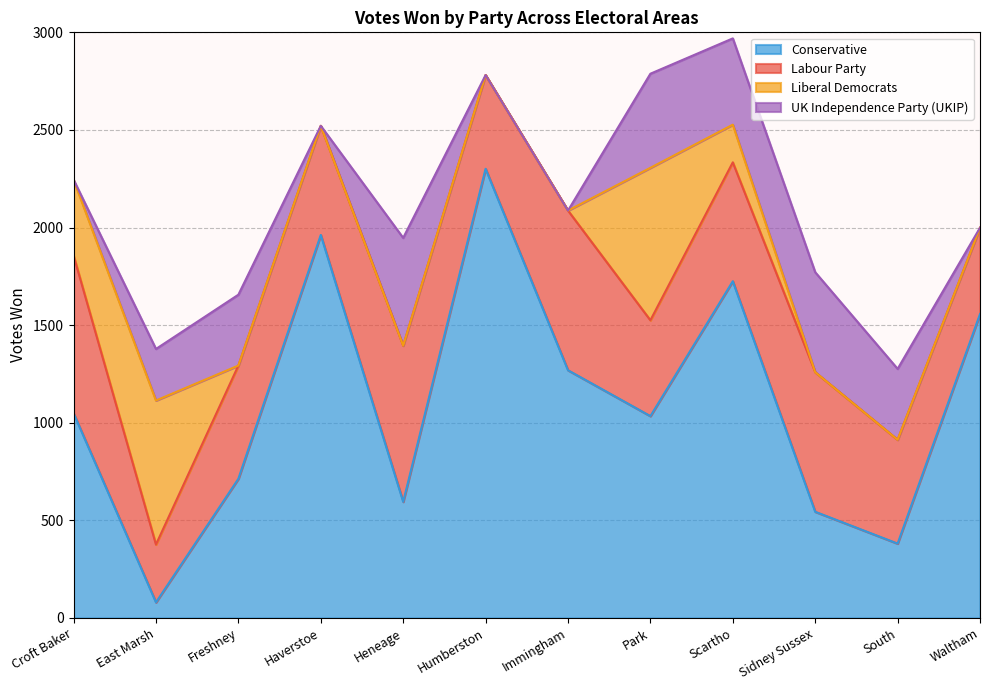

Is it true that Liberal Democrats equals 738 at East Marsh?

True